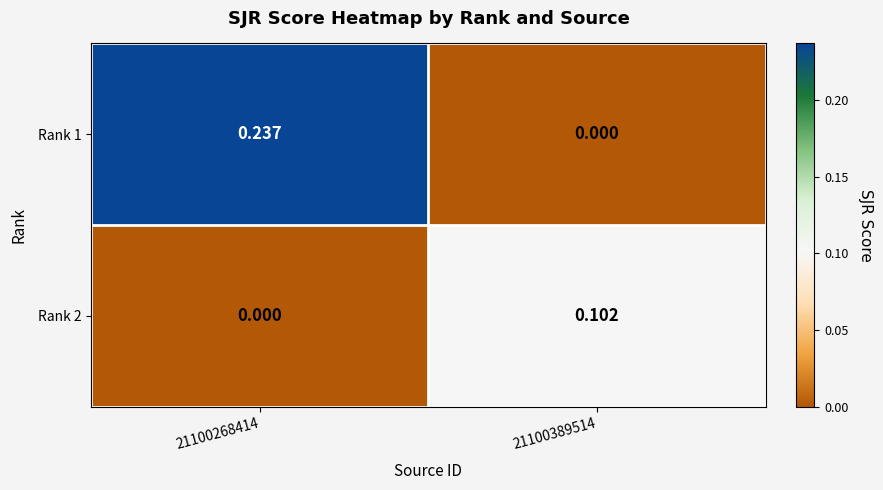

At 21100389514, list the series in order from largest to smallest.

Rank 2, Rank 1